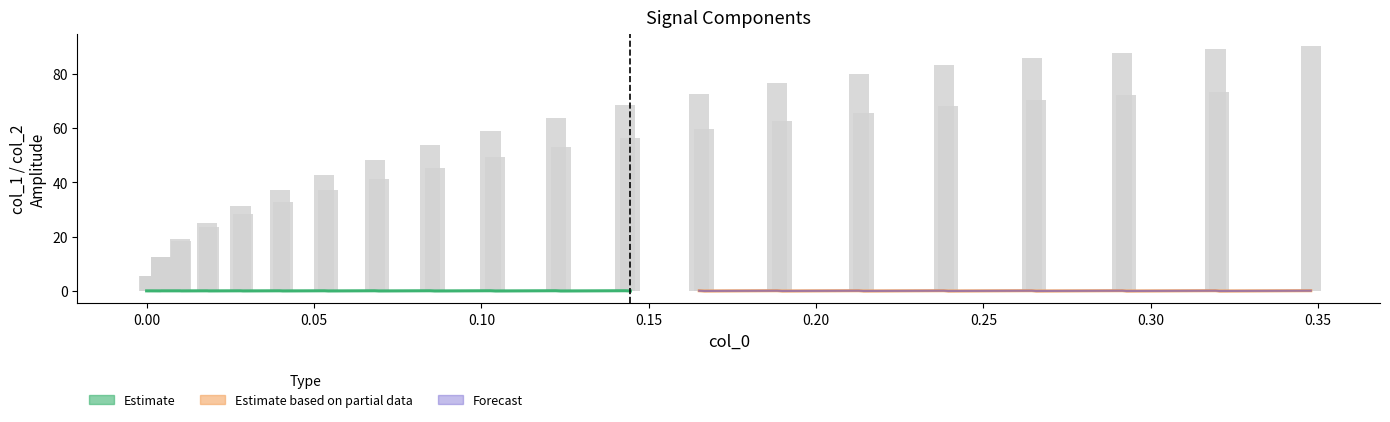

How many bars are there in total?

40